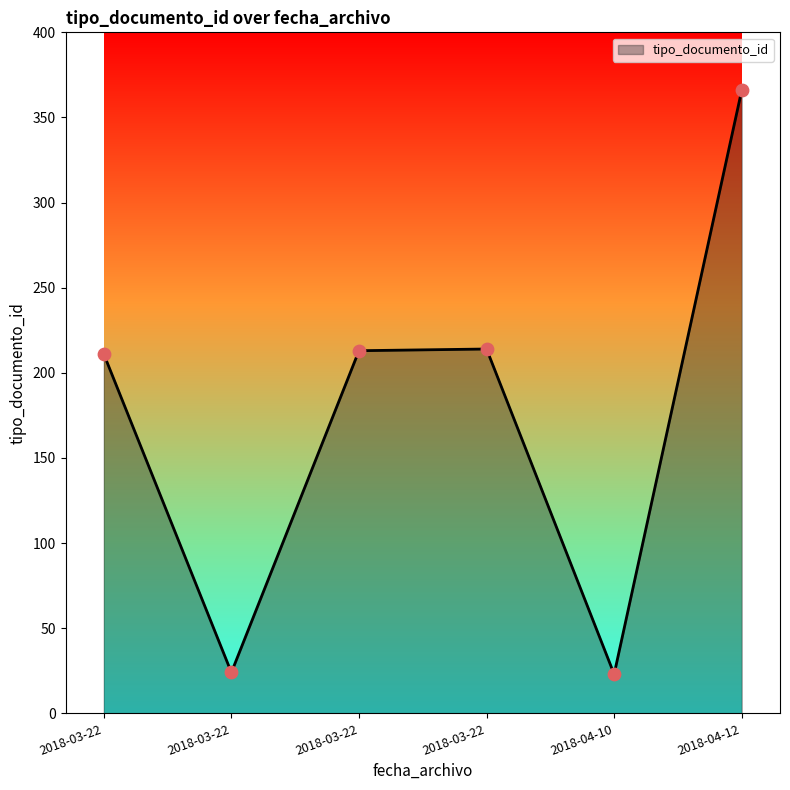

Count the number of data series in this chart.

1